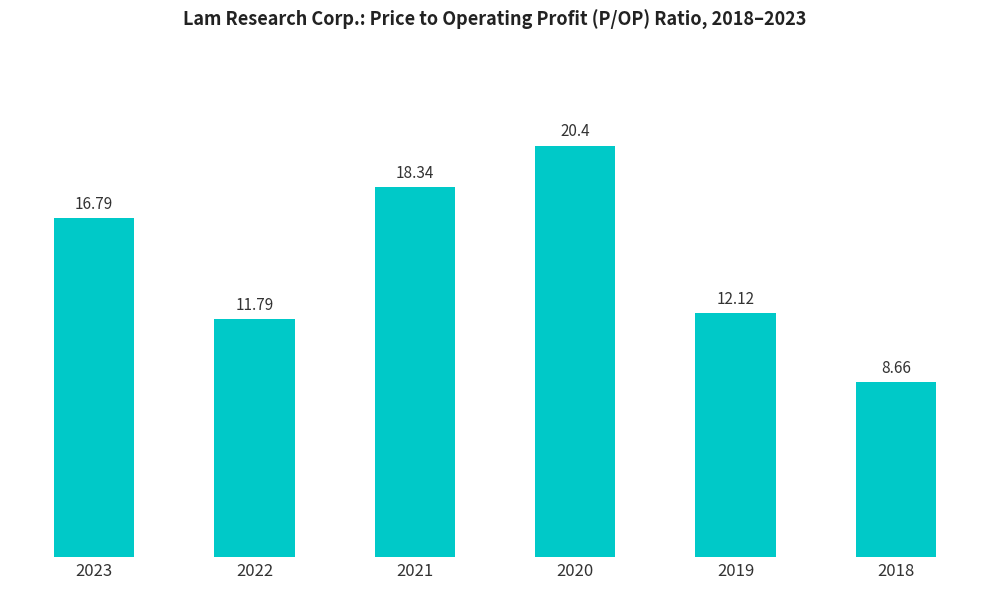

What is the difference between the values at 2023 and 2018?

8.1